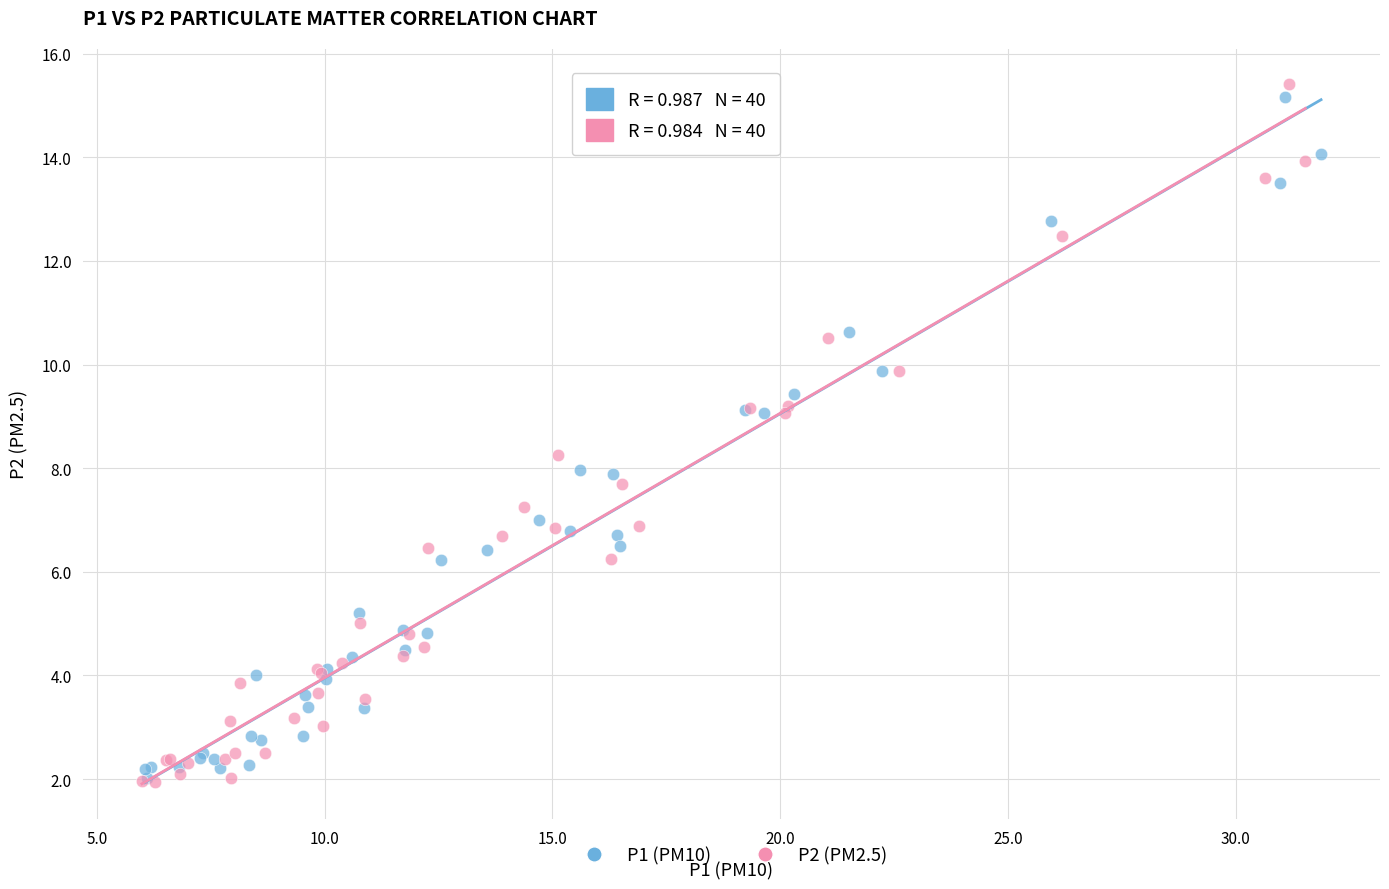

Which series has the widest spread of Y values?

P2 (PM2.5)